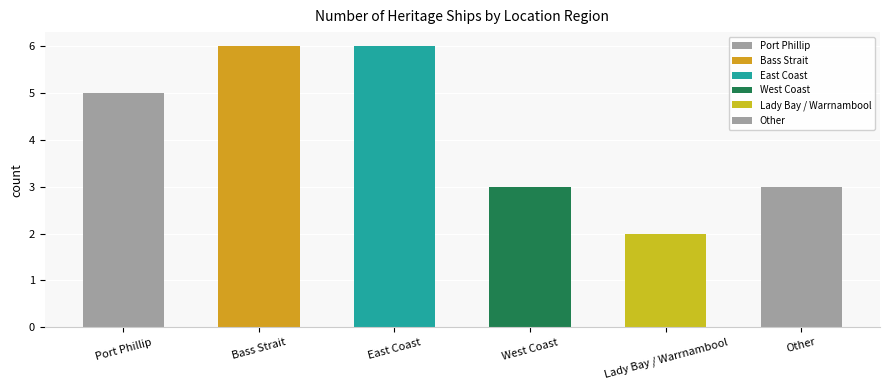

How many distinct data groups are displayed?

1